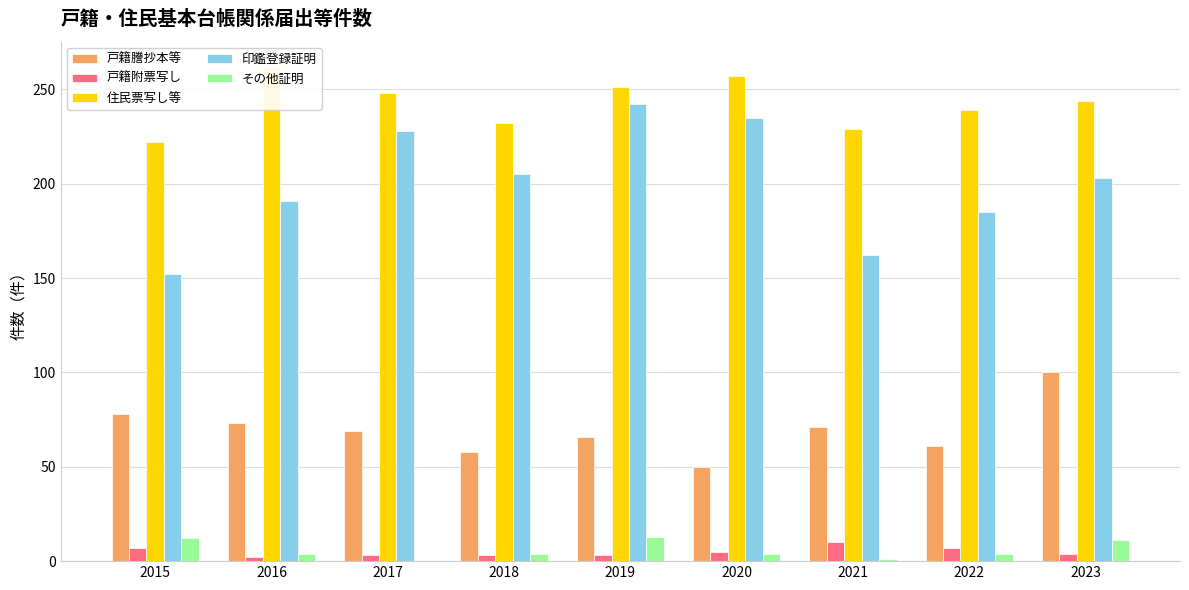

What is the approximate value of 印鑑登録証明 at 2019?

242